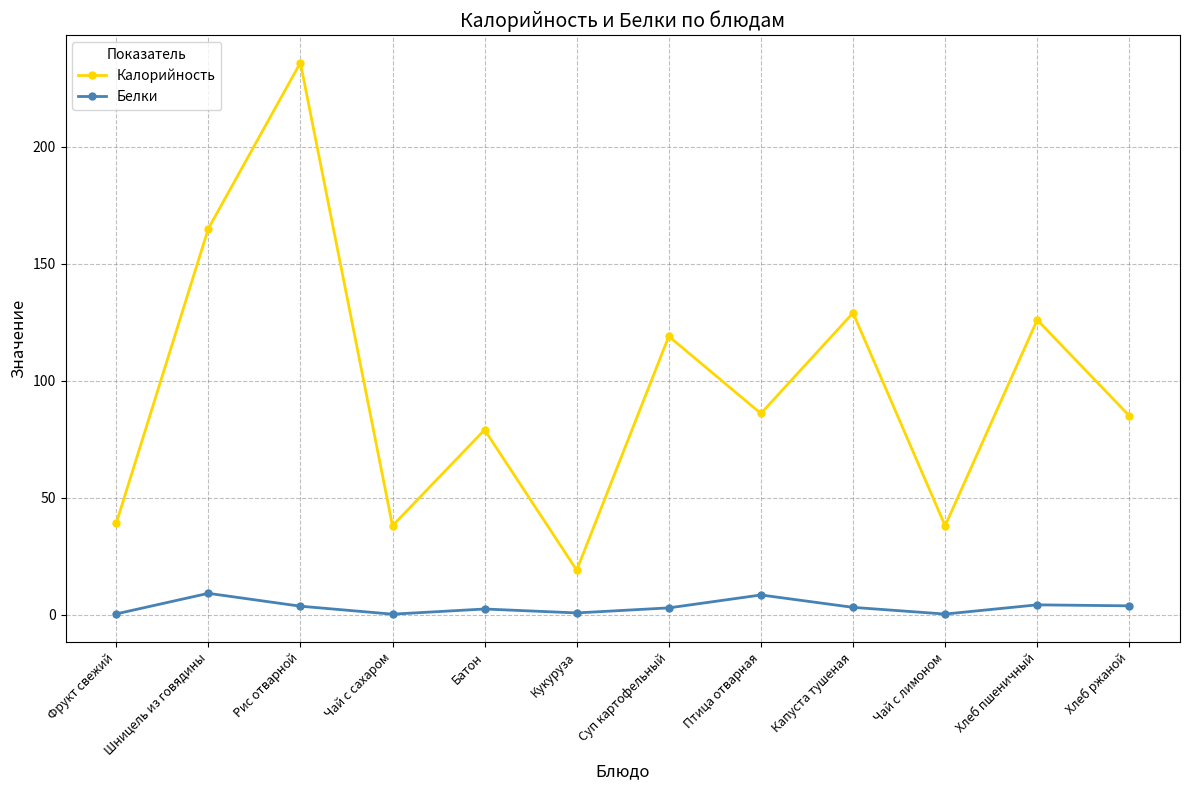

Which category has the lowest value in the Калорийность series?

Кукуруза